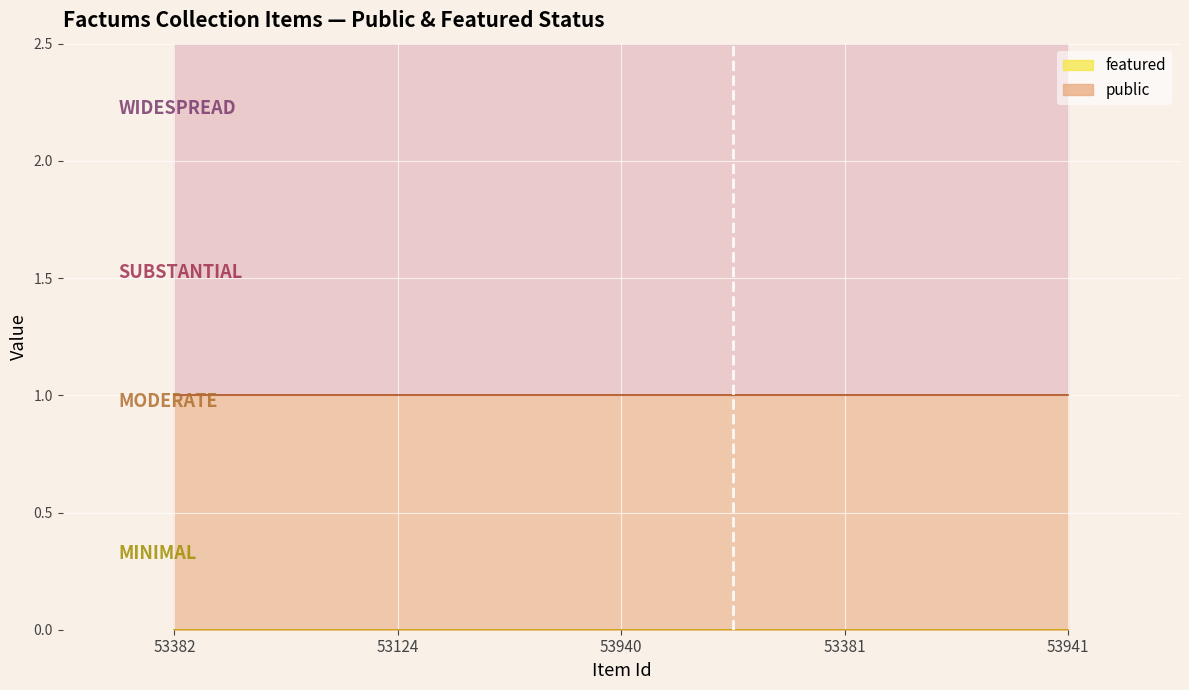

The public series shows 1 at 53941. True or false?

True